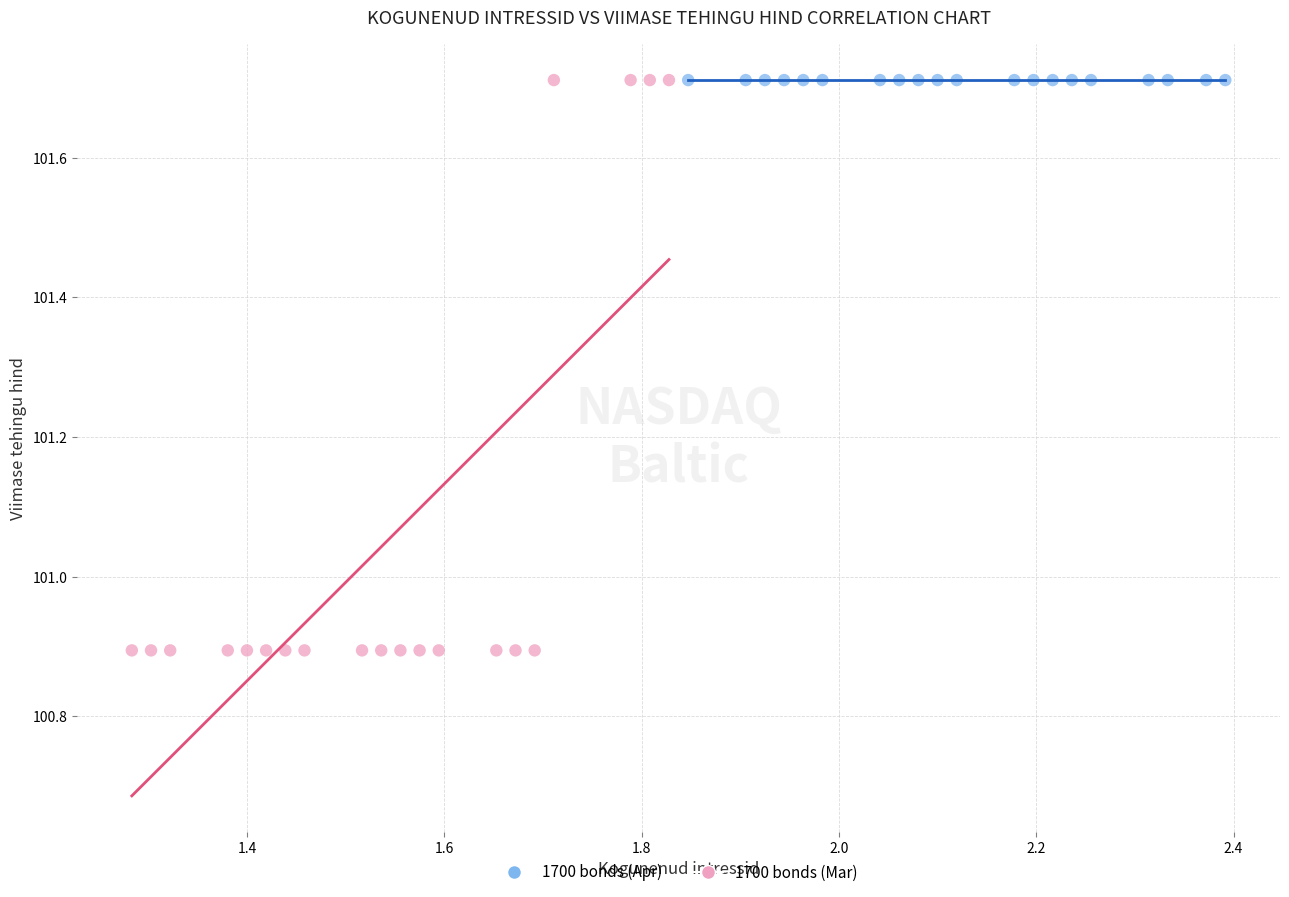

Which series contains the lowest Y value?

1700 bonds (Mar)